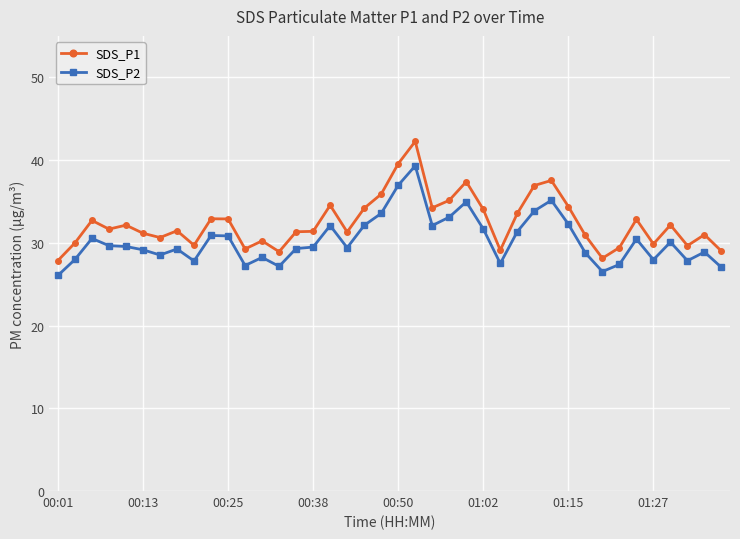

True or false: SDS_P2 has more than 0 points higher than both neighbors.

True